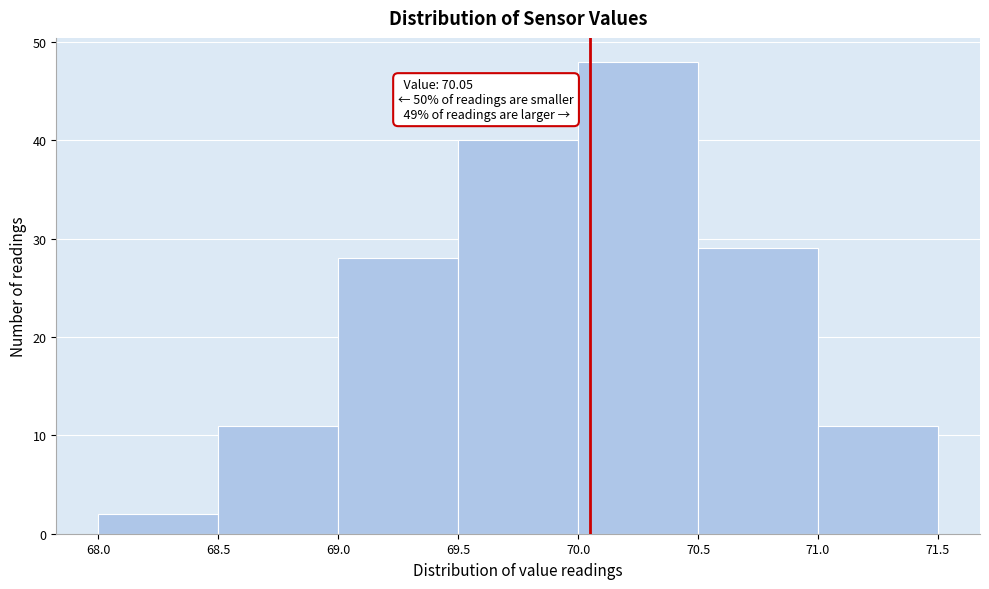

Over which range of the x-axis is the bar tallest?

70.0 to 70.5